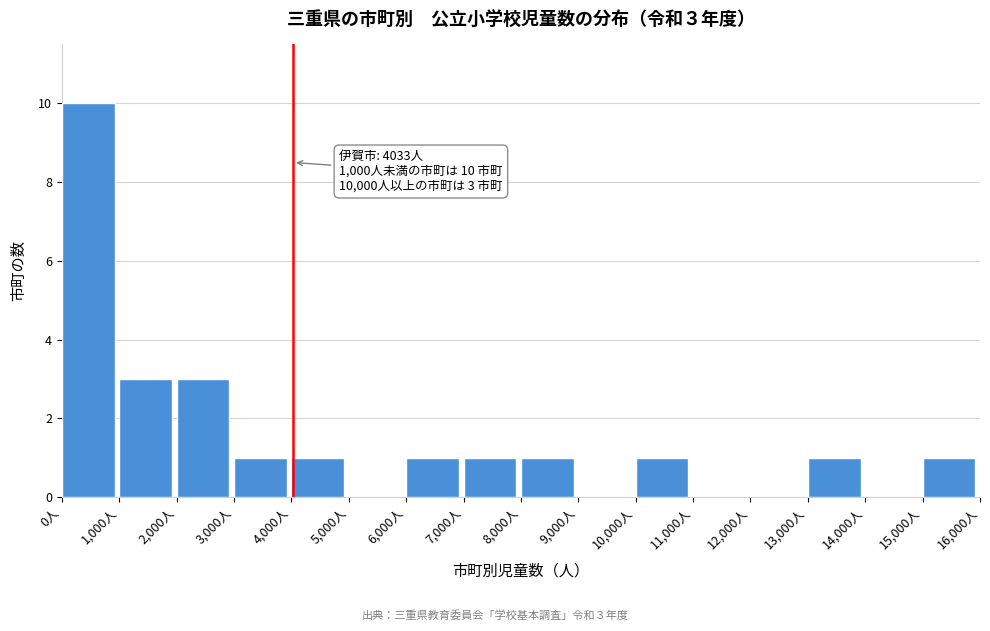

Over which range of the x-axis is the bar tallest?

0 to 1000